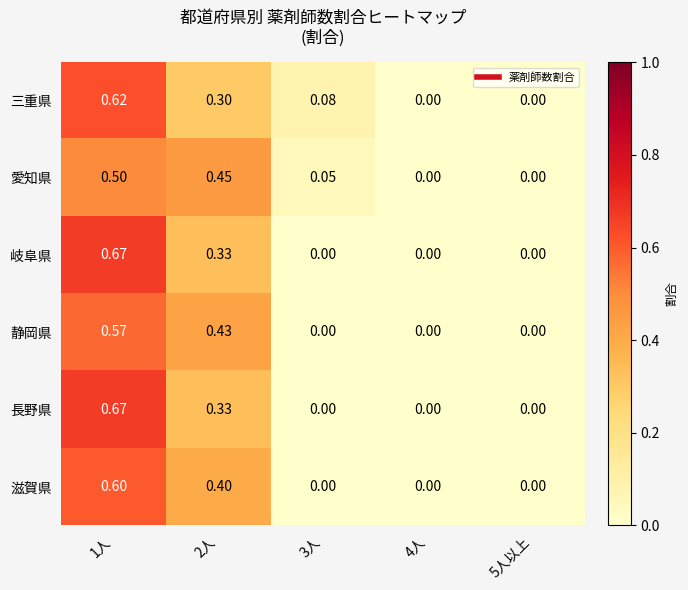

Which series changed the most between 3人 and 4人?

三重県